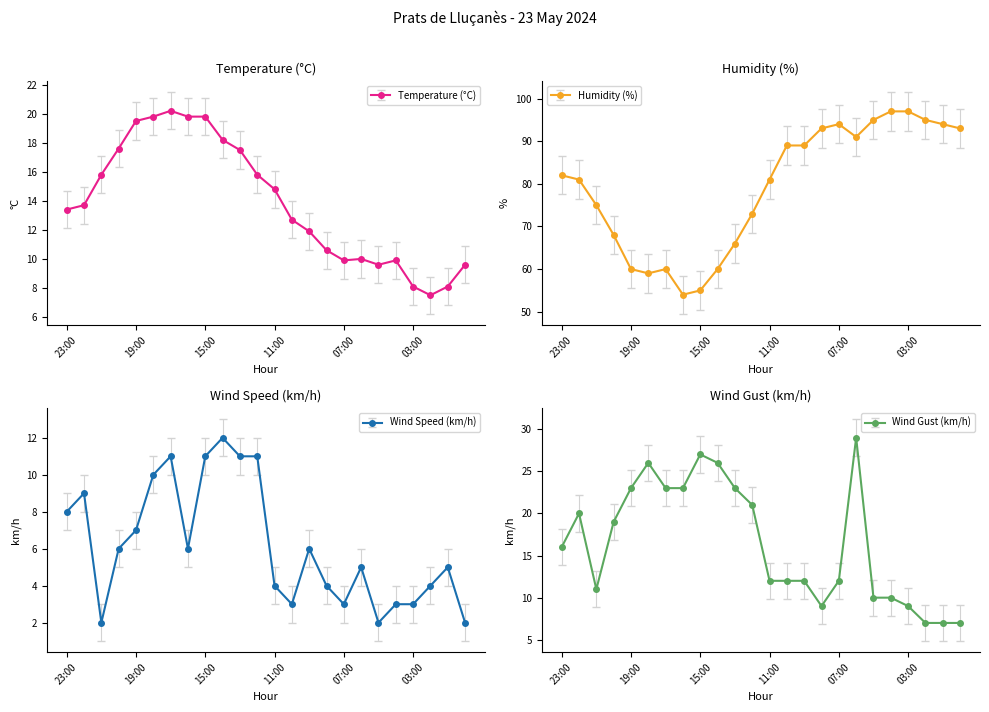

True or false: Temperature (°C) and Wind Gust (km/h) cross at least once.

True